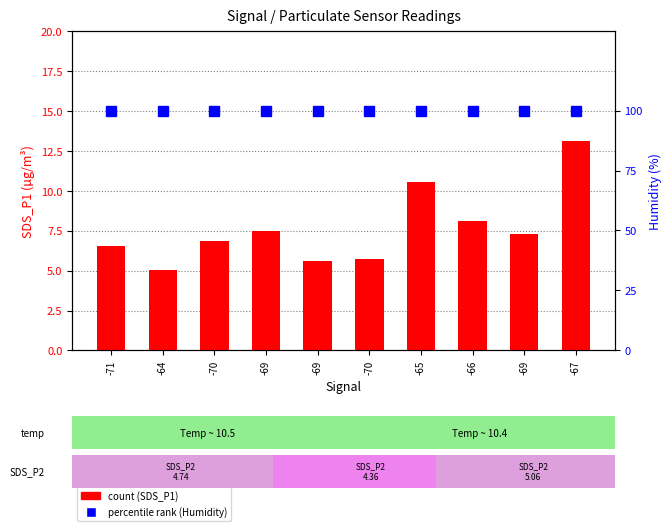

Reading left to right, extract all data points from this chart.

count (SDS_P1): -71=6.6	-64=5.0	-70=6.9	-69=7.5	-69=5.6	-70=5.7	-65=10.5	-66=8.1	-69=7.3	-67=13.1
percentile rank (Humidity): -71=99.9	-64=99.9	-70=99.9	-69=99.9	-69=99.9	-70=99.9	-65=99.9	-66=99.9	-69=99.9	-67=99.9